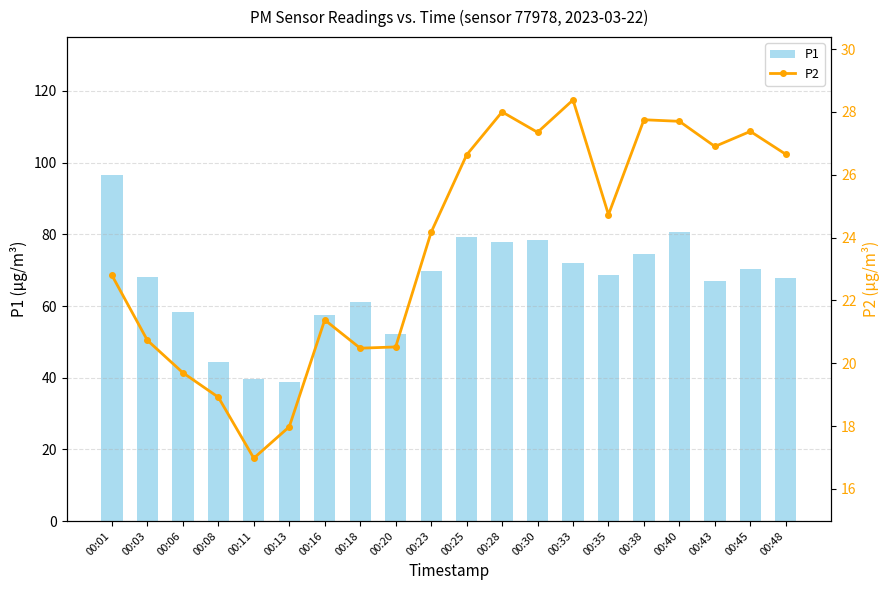

Reading right to left, list all the values displayed in this chart.

P1: 67.8	70.3	67.0	80.8	74.4	68.8	71.9	78.3	78.0	79.2	69.8	52.0	61.0	57.4	38.8	39.8	44.2	58.2	68.0	96.5
P2: 26.6	27.4	26.9	27.7	27.8	24.7	28.4	27.4	28.0	26.6	24.2	20.5	20.5	21.4	18.0	17.0	18.9	19.7	20.7	22.8